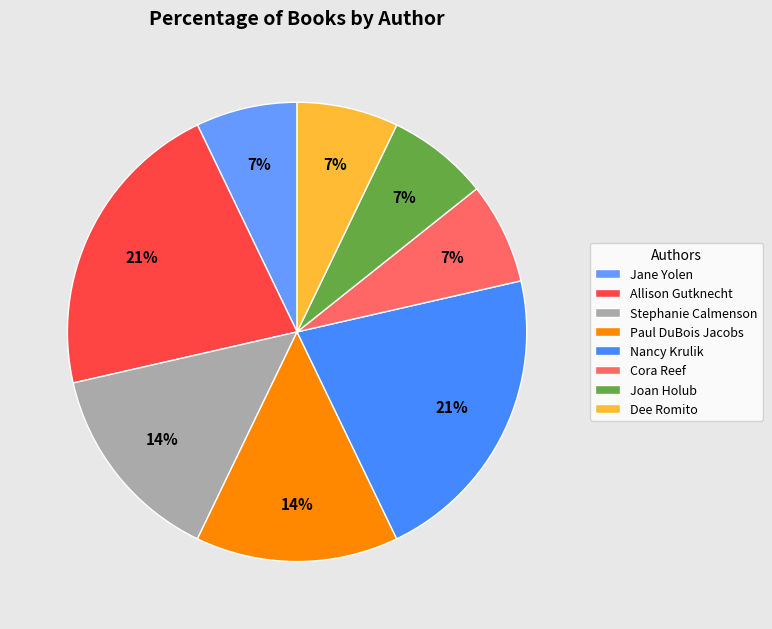

What is the change in value from Allison Gutknecht to Paul DuBois Jacobs?

-1